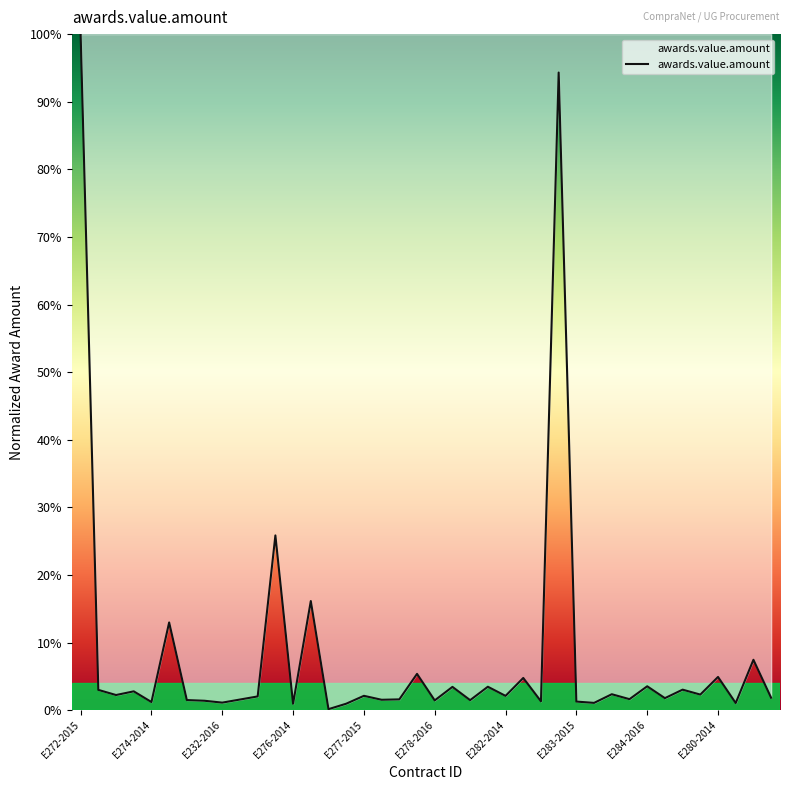

What is the difference between the maximum and minimum values?

99.9